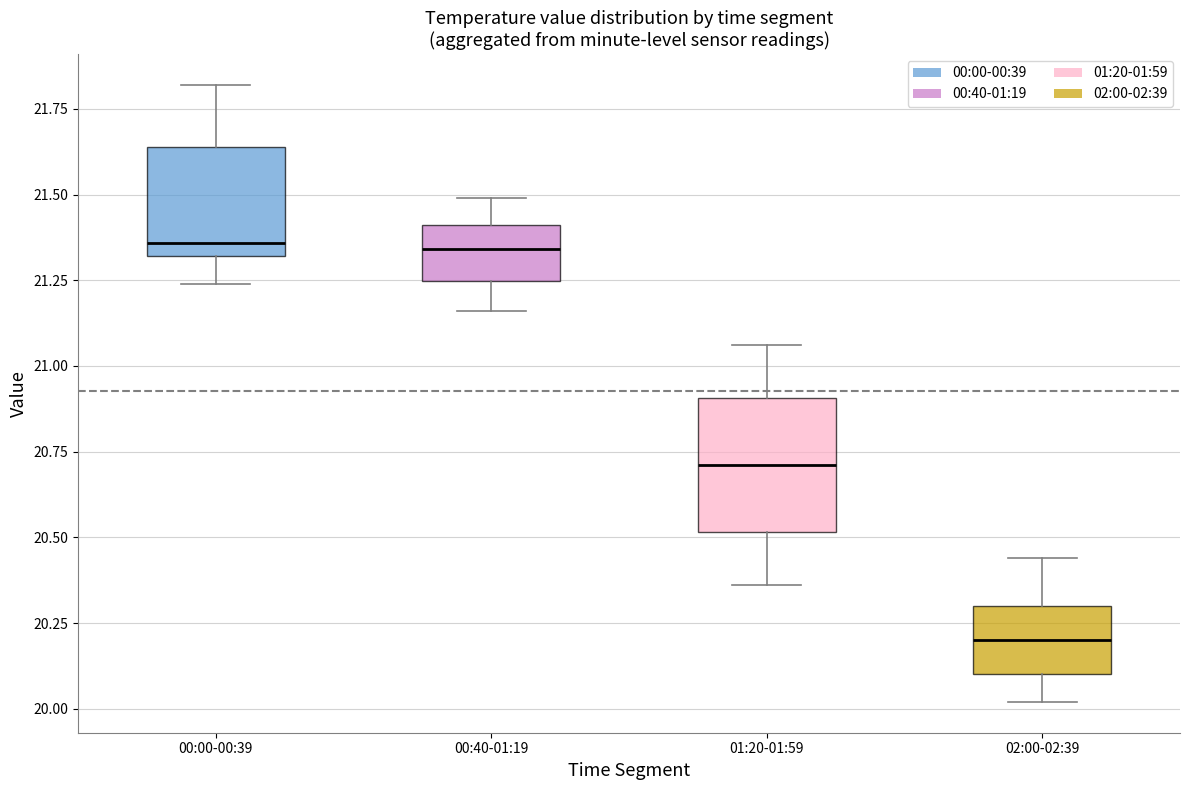

Where does the median line of the box for 01:20-01:59 sit on the y-axis? The values are not printed on the chart, so give them approximately, as read against the axis.

20.70